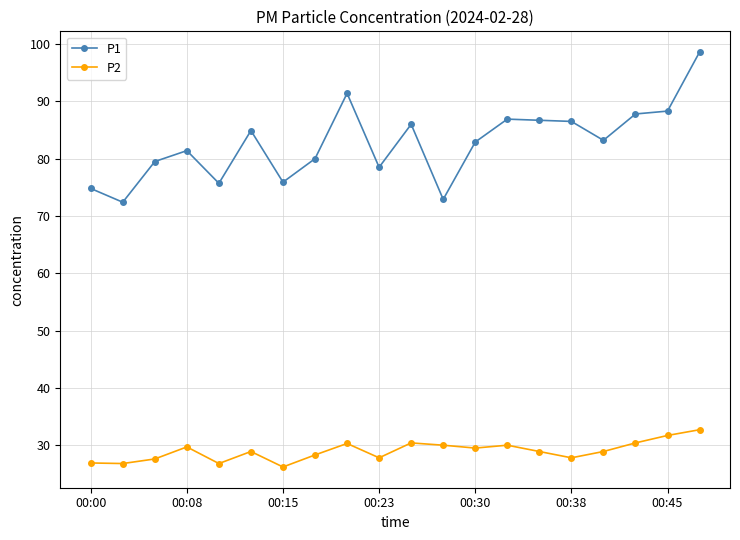

Rank the series by their average value, from lowest to highest.

P2, P1